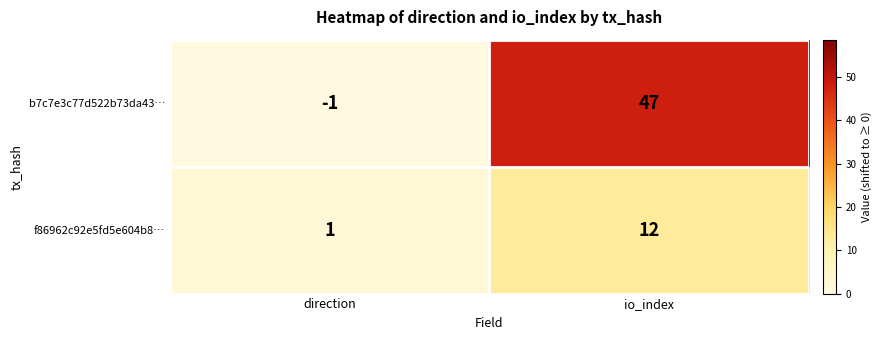

How many distinct data groups are displayed?

2